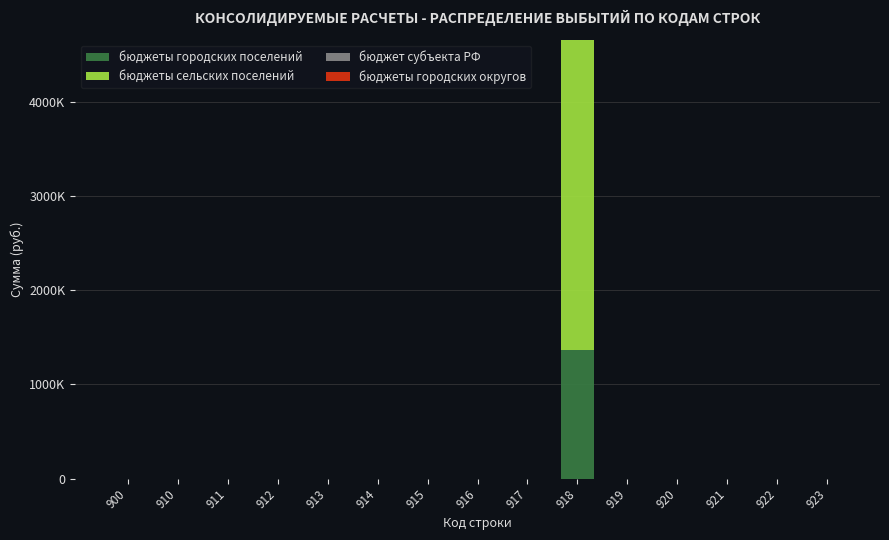

Does the chart contain stacked bars?

Yes